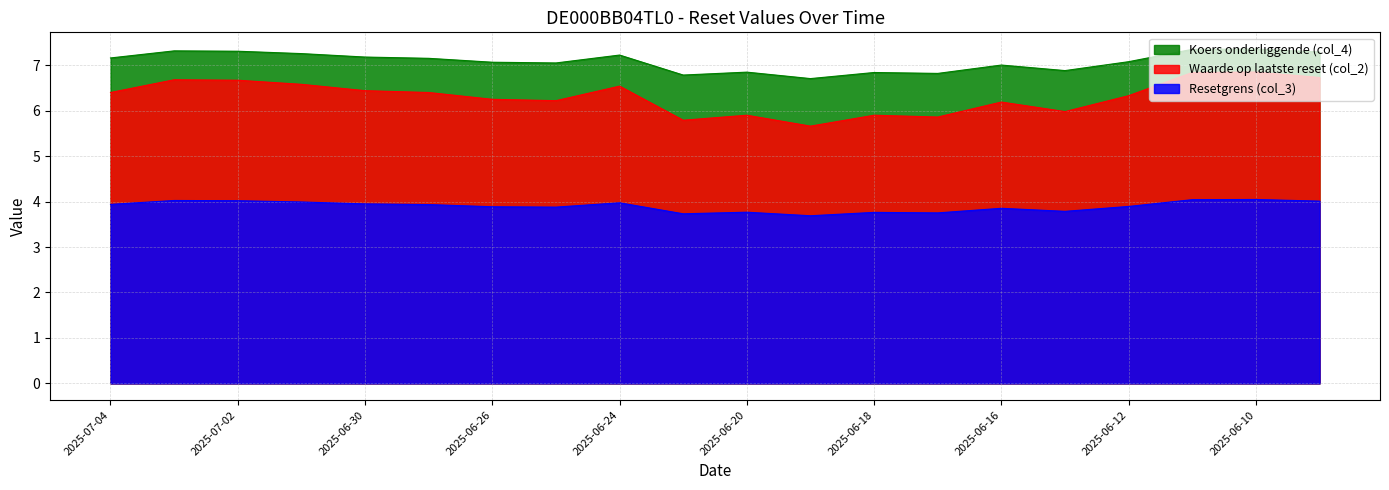

Which label corresponds to the smallest value in the chart?

2025-06-19